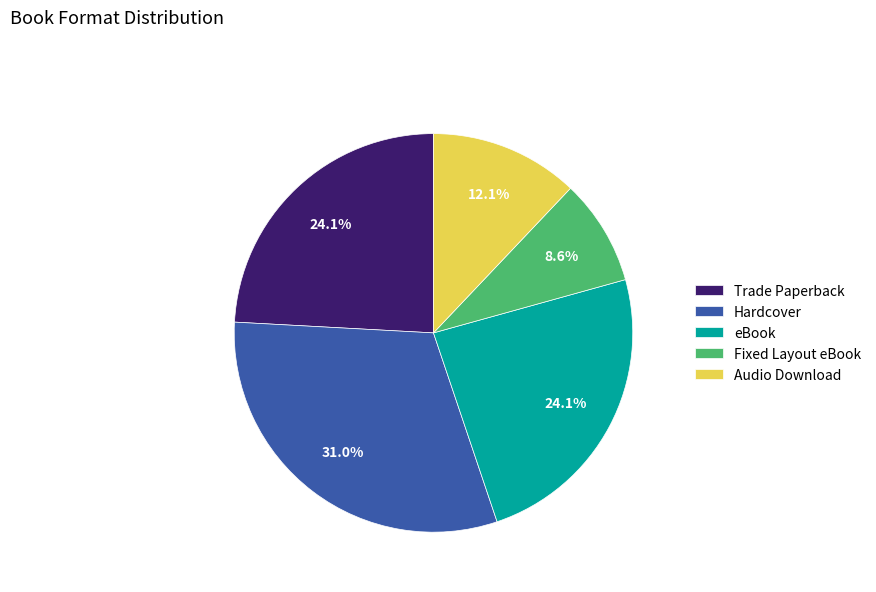

Does Hardcover represent more than half of the total?

No